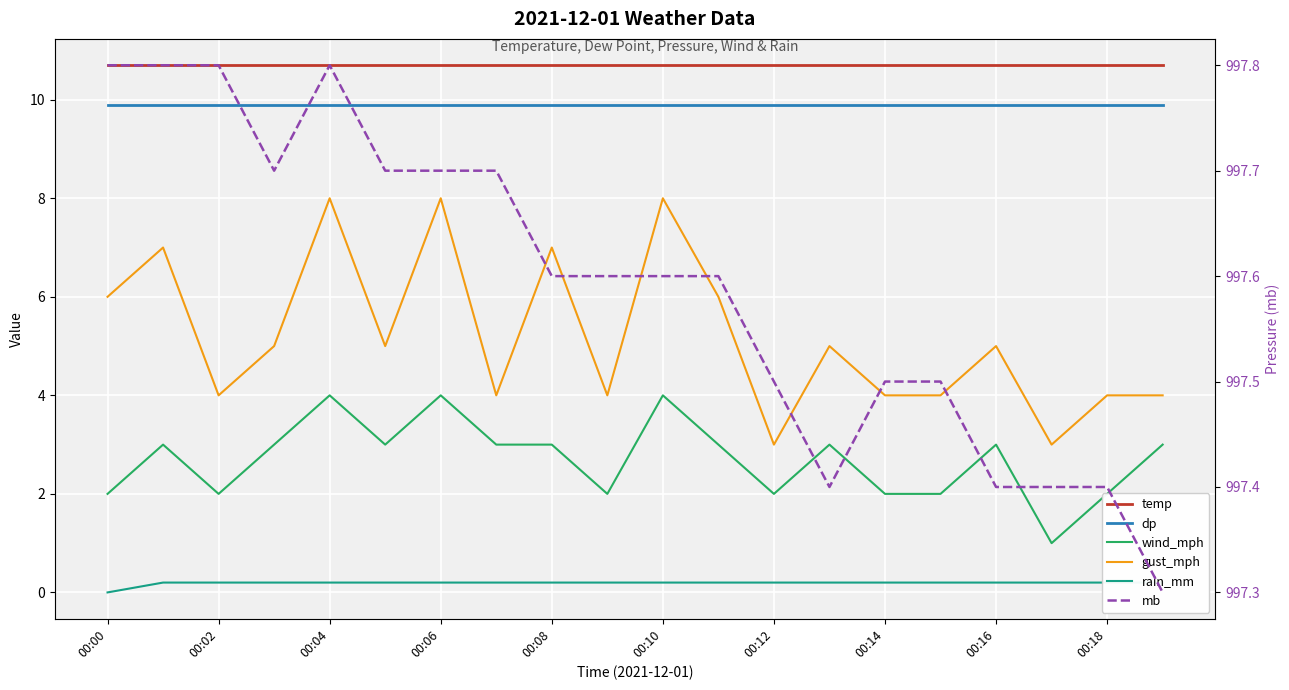

Is this an area chart (filled region under the line)?

No